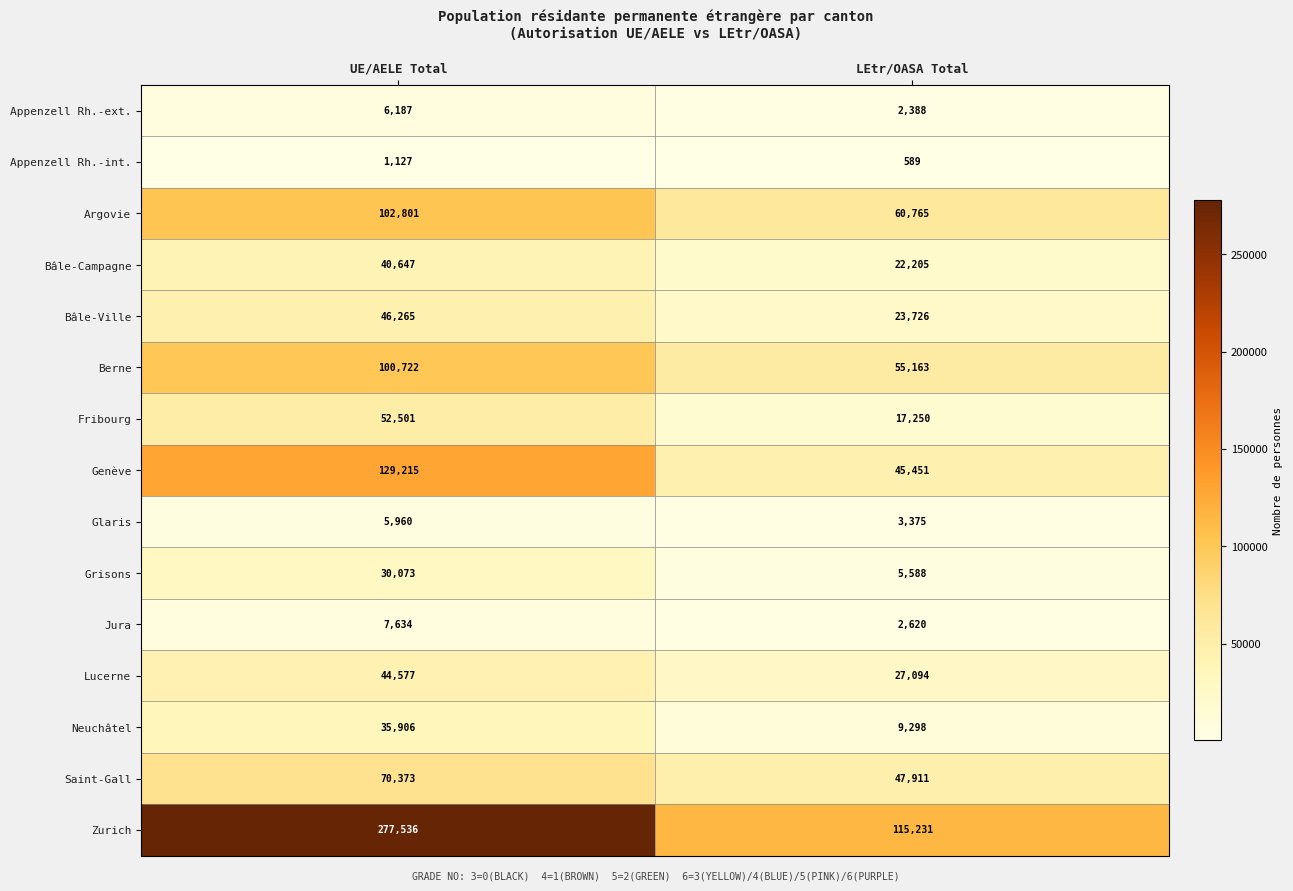

Rank the series by their maximum value, from lowest to highest.

Appenzell Rh.-int., Glaris, Appenzell Rh.-ext., Jura, Grisons, Neuchâtel, Bâle-Campagne, Lucerne, Bâle-Ville, Fribourg, Saint-Gall, Berne, Argovie, Genève, Zurich